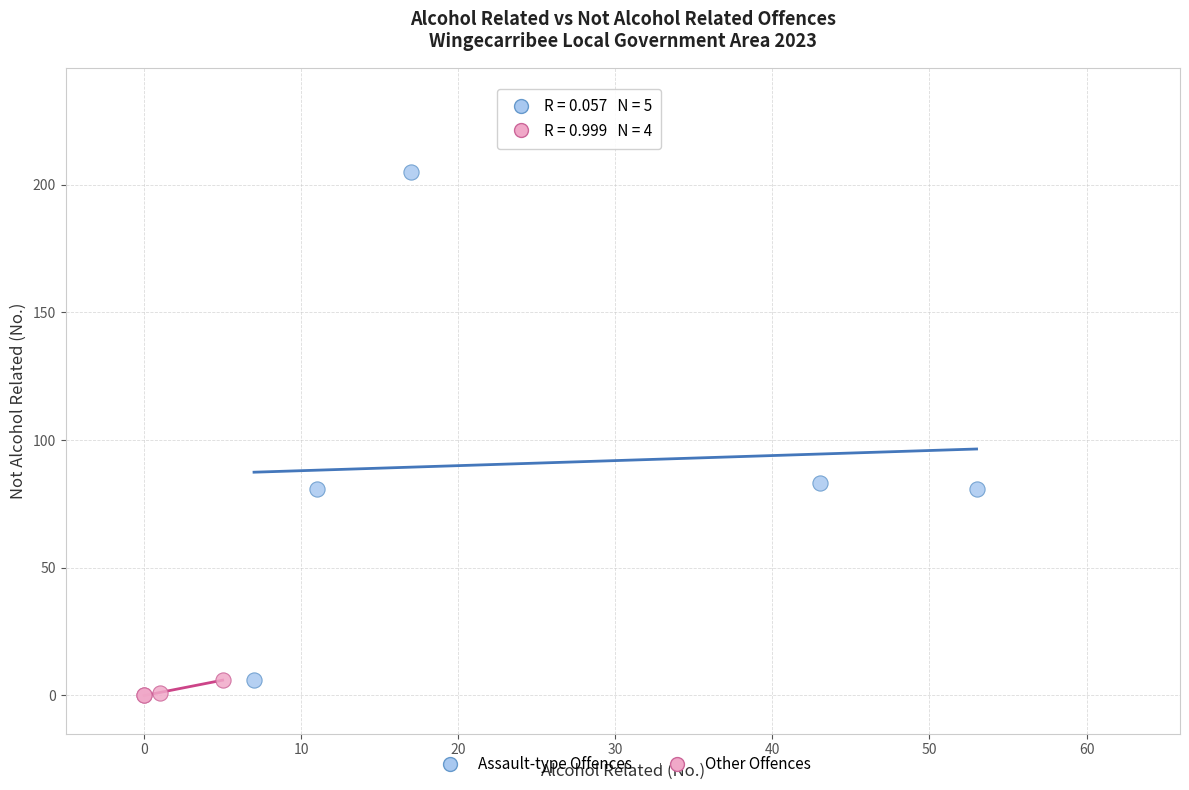

Which series has the widest spread of Y values?

Assault-type Offences